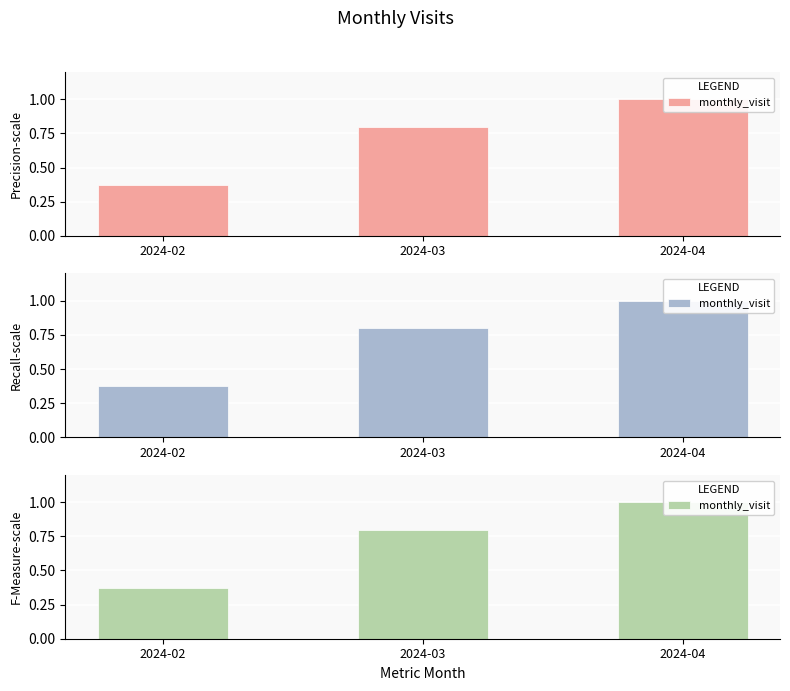

At which label is the value closest to 0?

2024-02